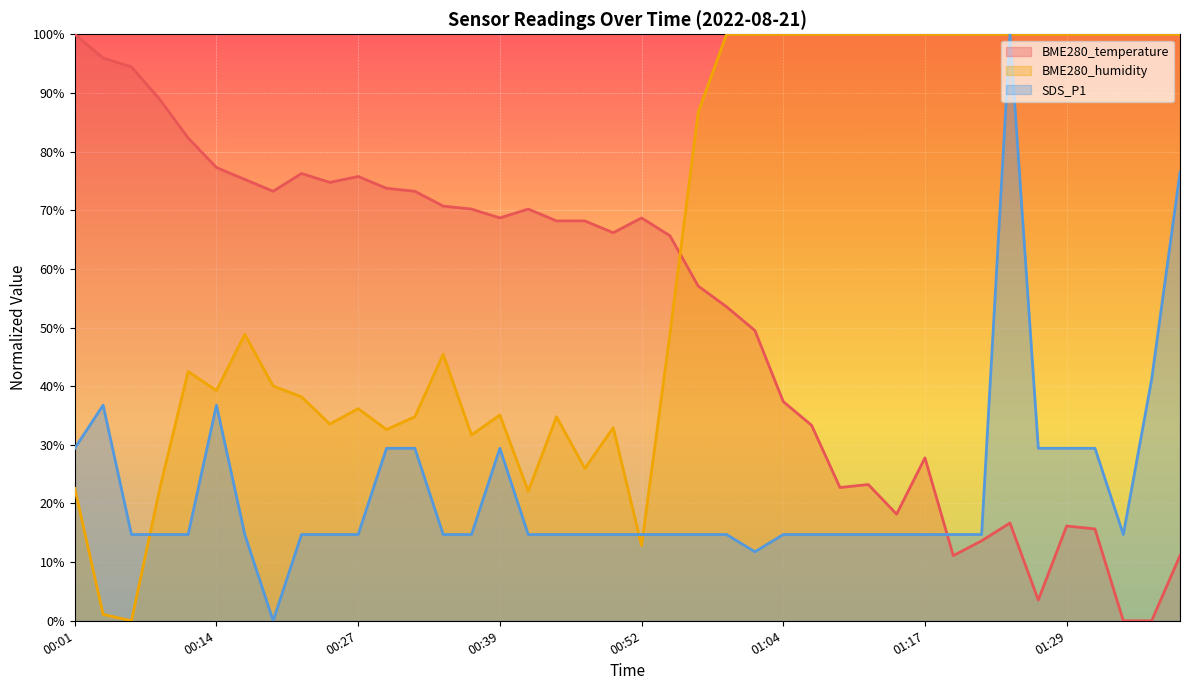

What is the value of the SDS_P1 point at the 16th from the left?

29.4